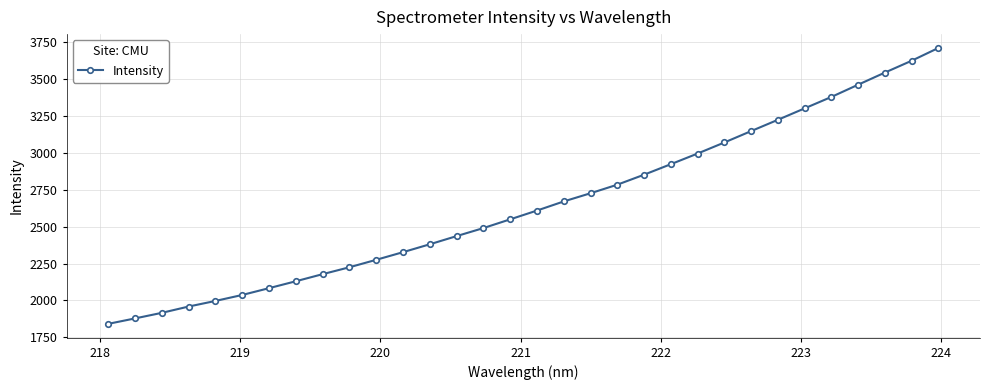

What is the maximum value shown in the chart?

3711.8